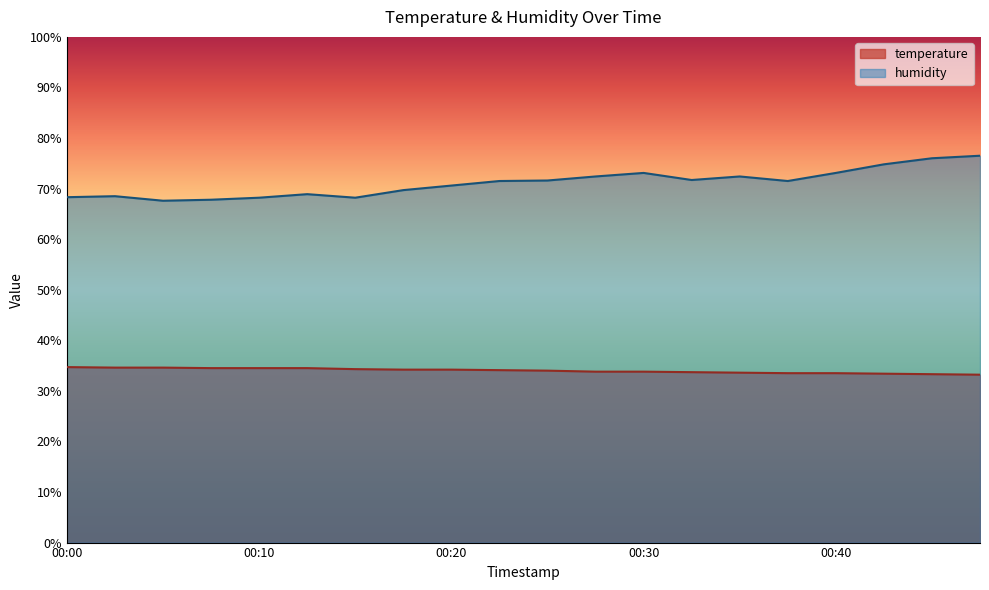

Reading left to right, list all the values displayed in this chart.

temperature: 00:00=34.7	00:02=34.6	00:05=34.6	00:07=34.5	00:10=34.5	00:12=34.5	00:15=34.3	00:17=34.2	00:20=34.2	00:22=34.1	00:25=34.0	00:27=33.8	00:30=33.8	00:32=33.7	00:35=33.6	00:37=33.5	00:40=33.5	00:42=33.4	00:45=33.3	00:47=33.2
humidity: 00:00=68.3	00:02=68.5	00:05=67.6	00:07=67.8	00:10=68.2	00:12=68.9	00:15=68.2	00:17=69.7	00:20=70.6	00:22=71.5	00:25=71.6	00:27=72.4	00:30=73.1	00:32=71.7	00:35=72.4	00:37=71.5	00:40=73.1	00:42=74.8	00:45=76.0	00:47=76.5